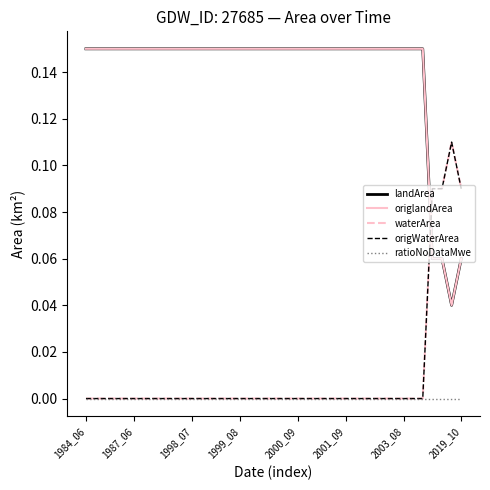

Does the chart display data point markers on the line(s)?

No